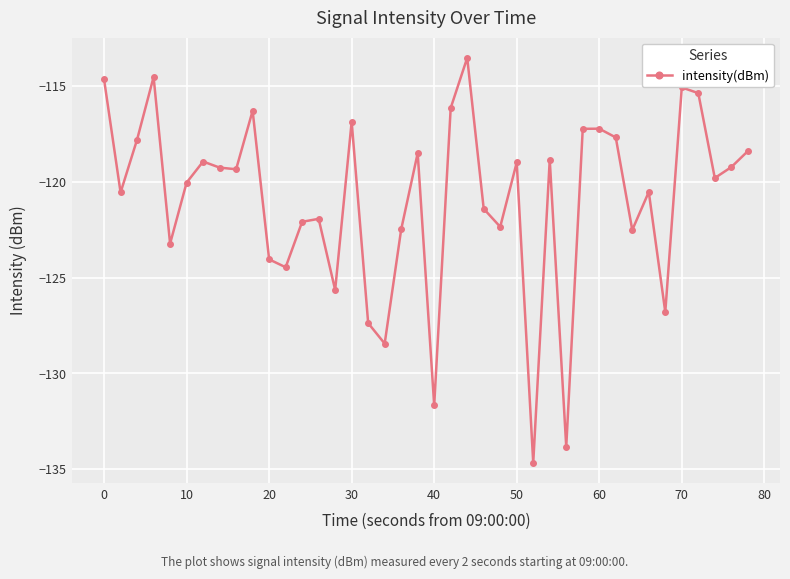

True or false: the data has more than 2 interior local peaks.

True